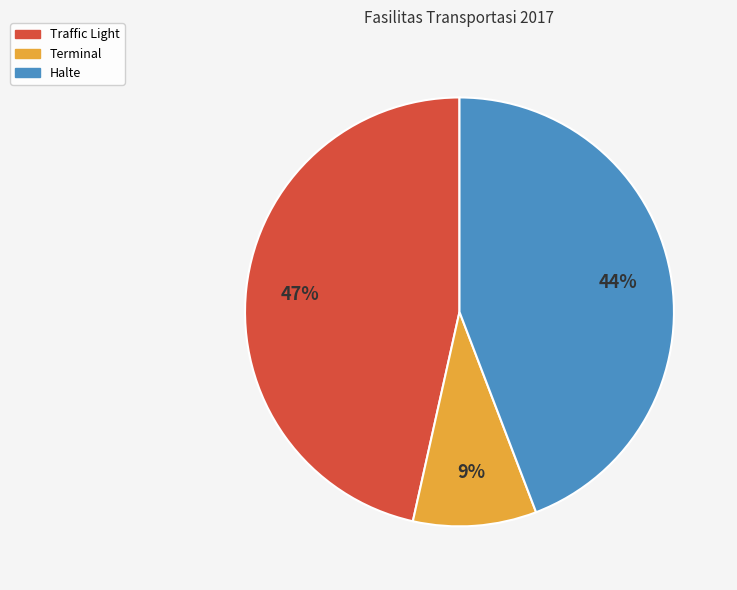

Is it true that Traffic Light is 47% of the pie?

True